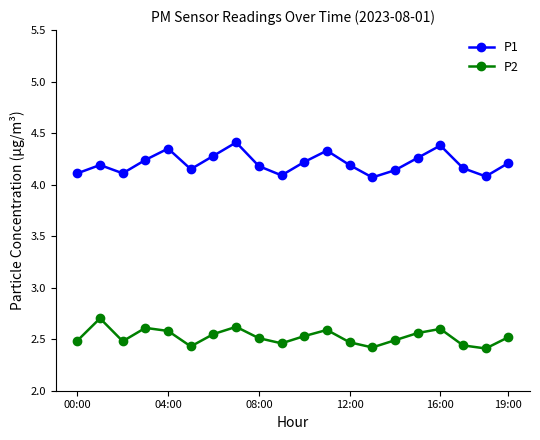

What is the difference between the maximum and minimum values in the P1 series?

0.3